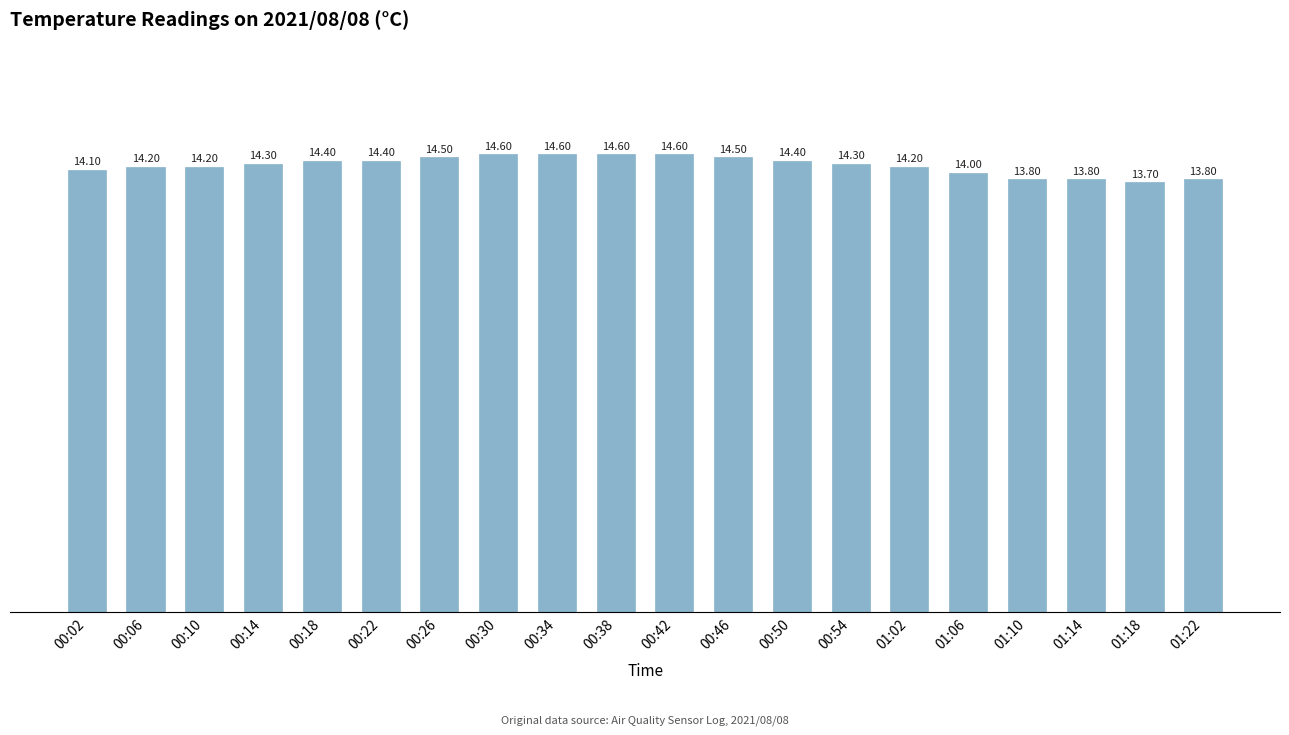

The value at 00:06 is 14.2. True or false?

True